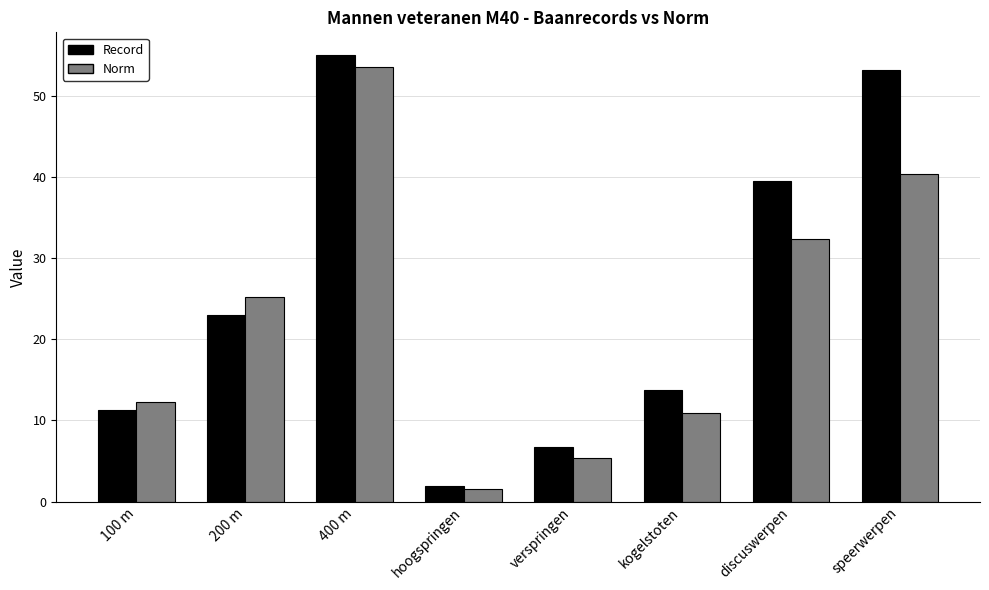

Rank the series at verspringen from highest to lowest value.

Record, Norm